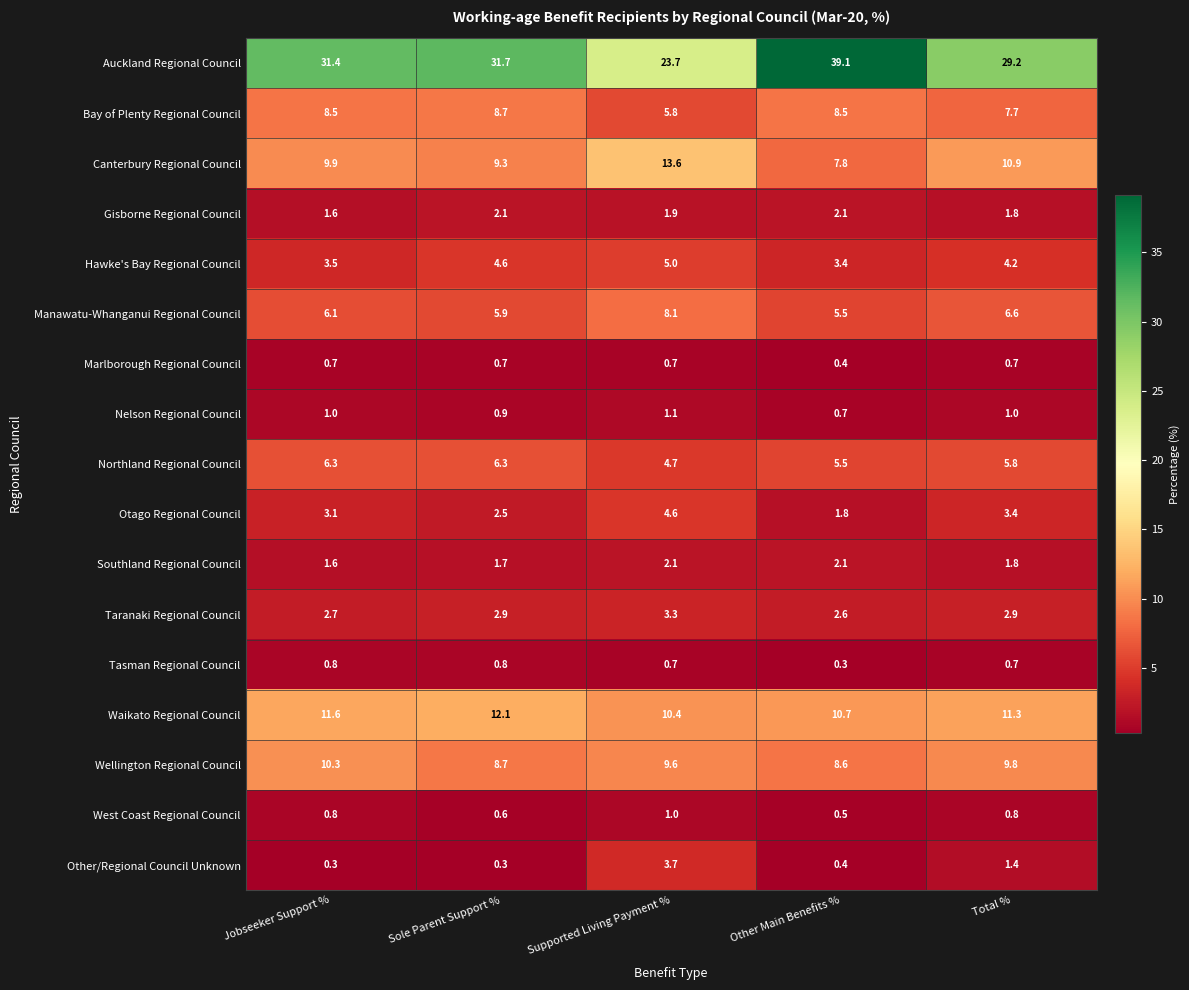

Which series has the widest spread of values?

Auckland Regional Council